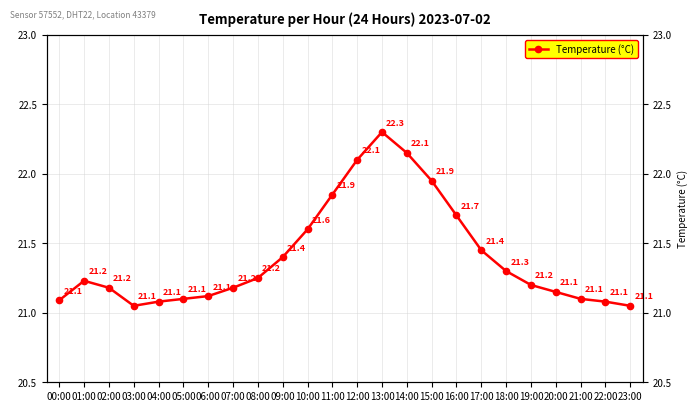

What is the average value?

21.4